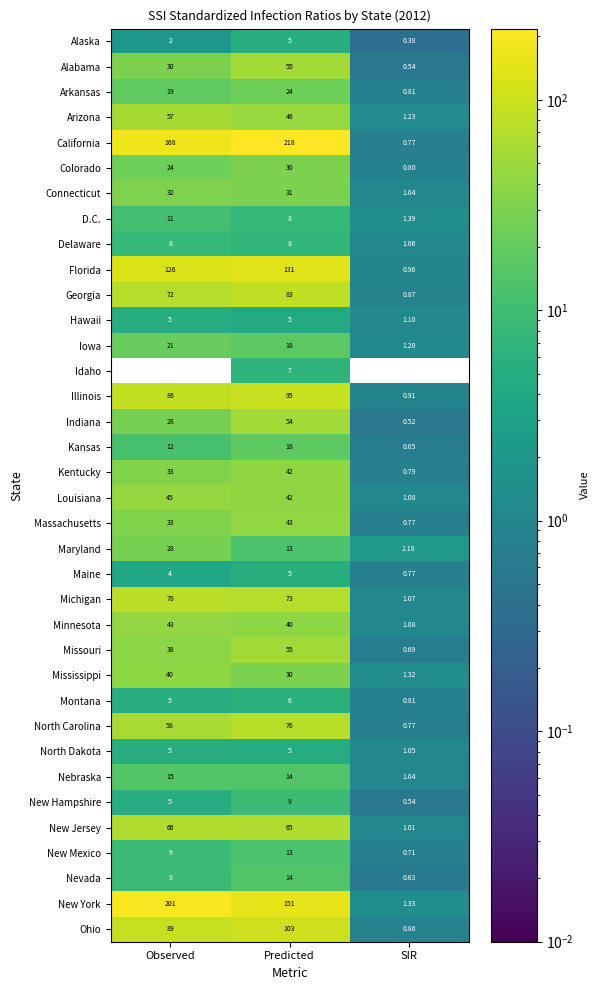

Which series has the largest range (max minus min)?

California